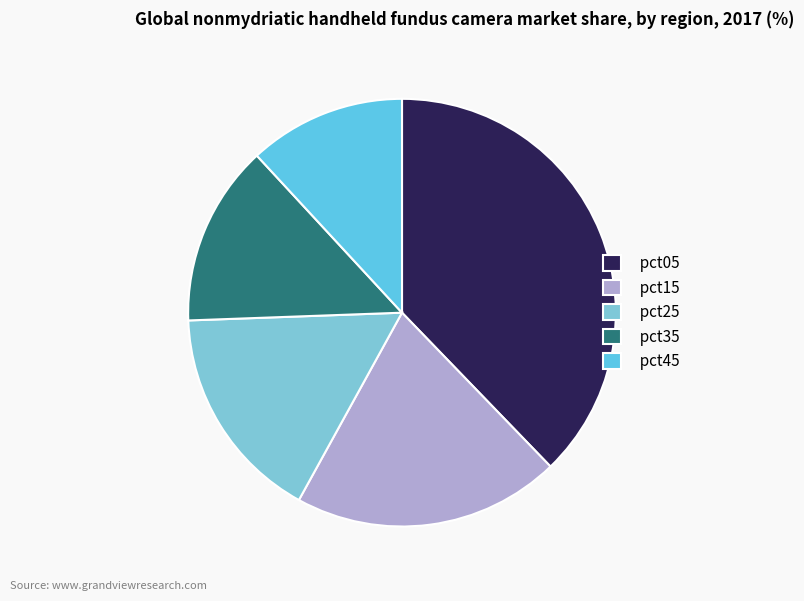

Which slice is the largest?

pct05